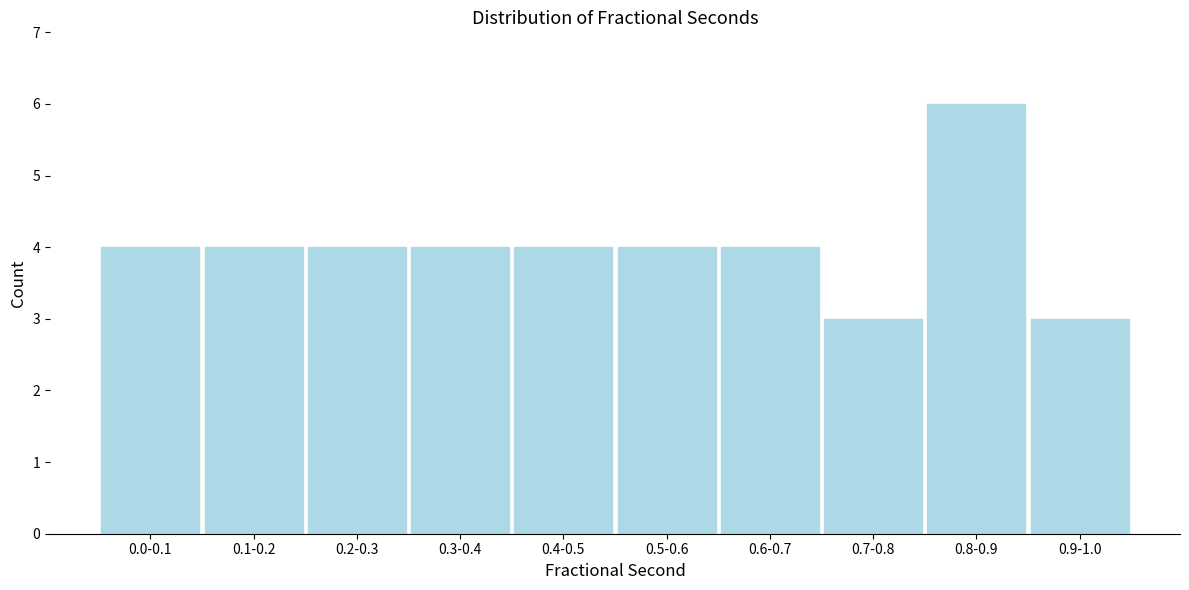

Reading left to right, list all the values displayed in this chart.

0.0-0.1=4	0.1-0.2=4	0.2-0.3=4	0.3-0.4=4	0.4-0.5=4	0.5-0.6=4	0.6-0.7=4	0.7-0.8=3	0.8-0.9=6	0.9-1.0=3